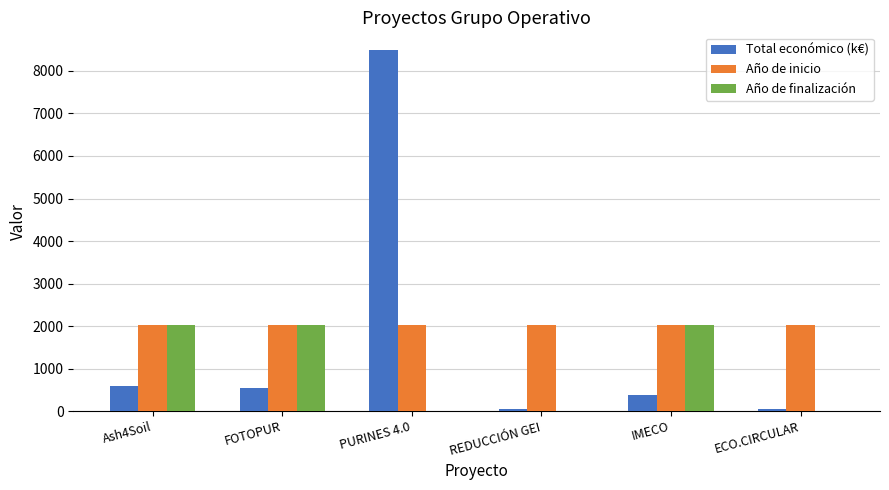

How many series are shown in this chart?

3